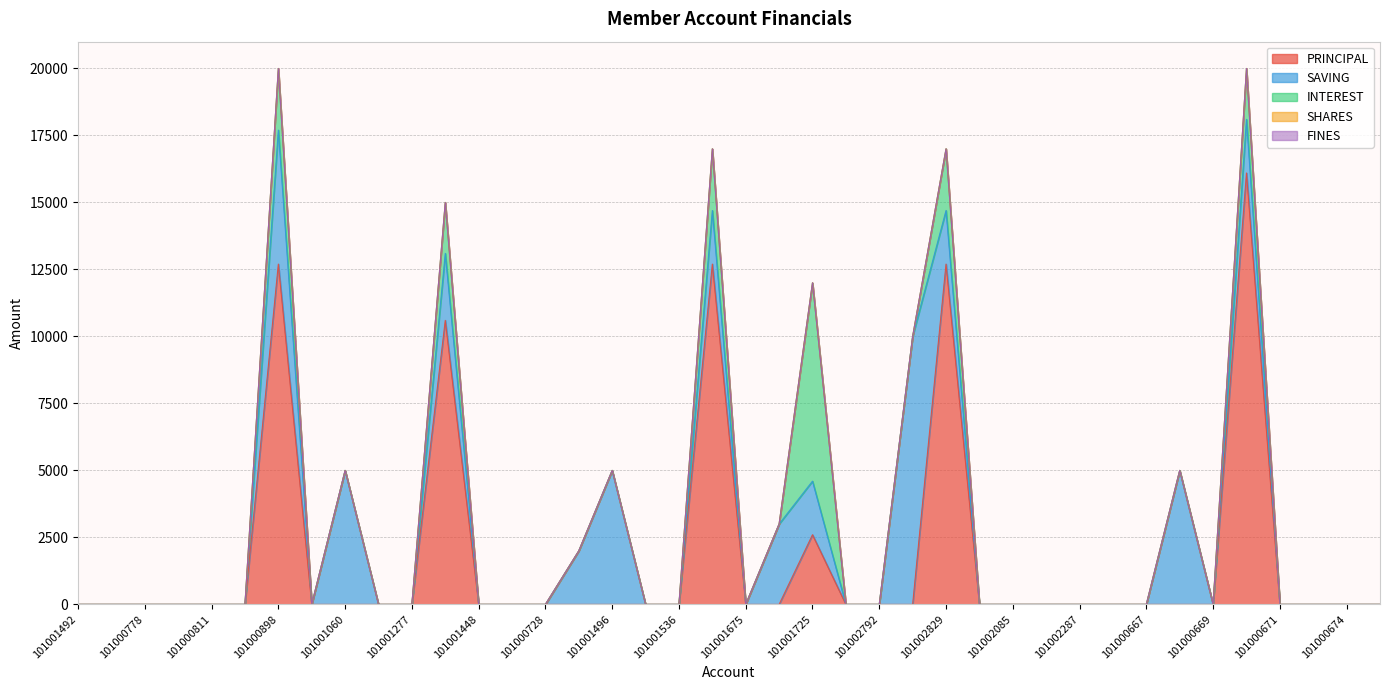

At which category does the chart reach its minimum across all series?

101001492